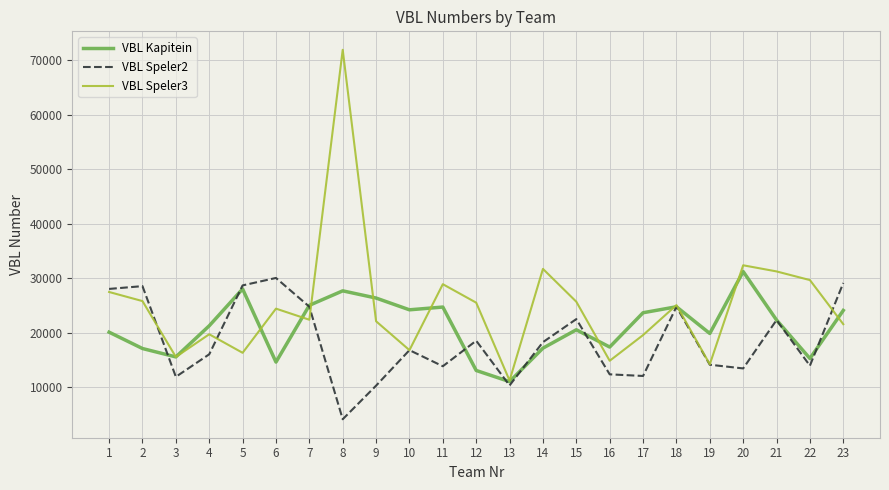

The value of VBL Kapitein at 21 is 22359. True or false?

True